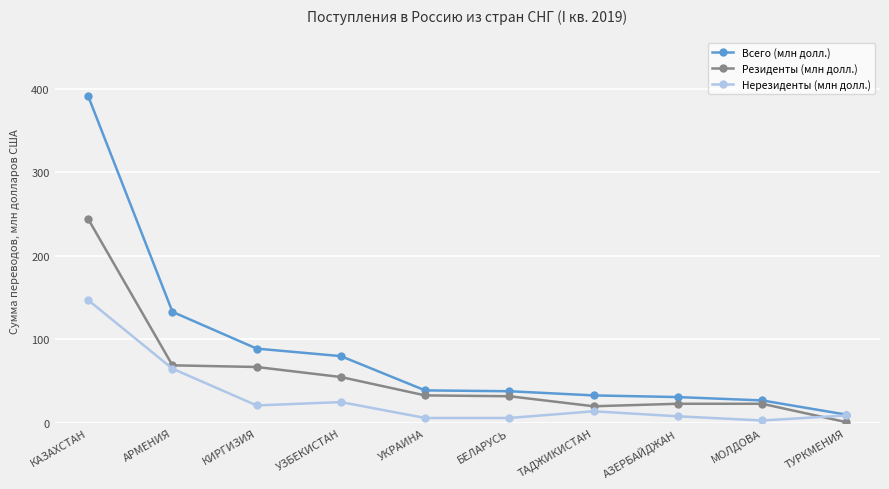

What is the label of the 4th point from the left?

УЗБЕКИСТАН